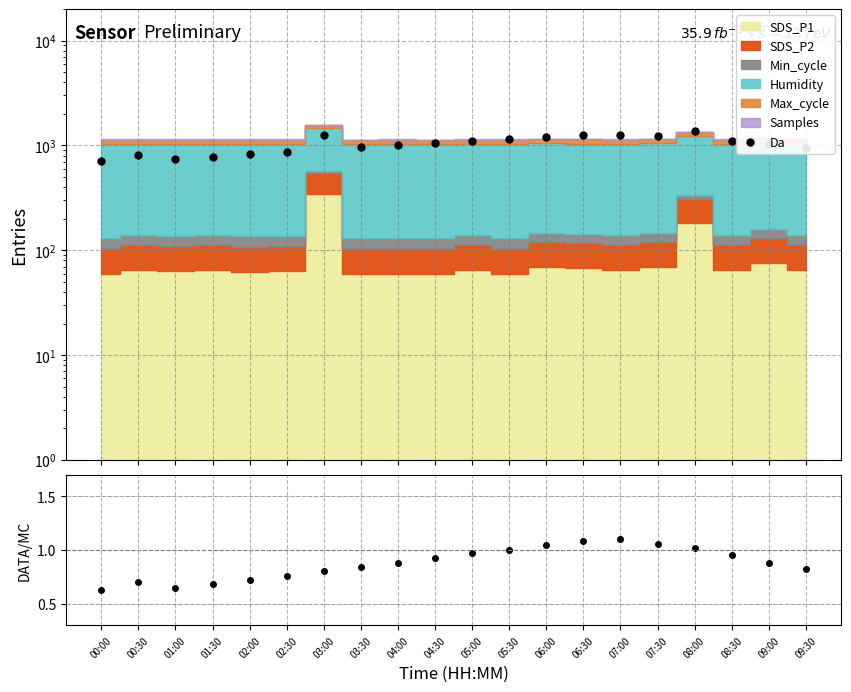

Between 00:30 and 01:00, which is larger?

00:30